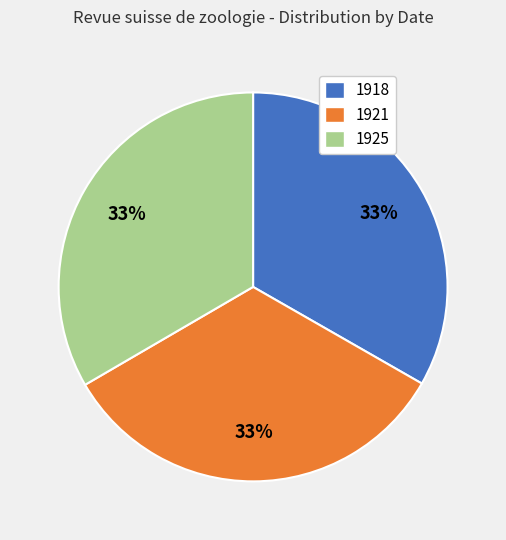

Combined, do 1925 and 1918 account for over 50%?

Yes